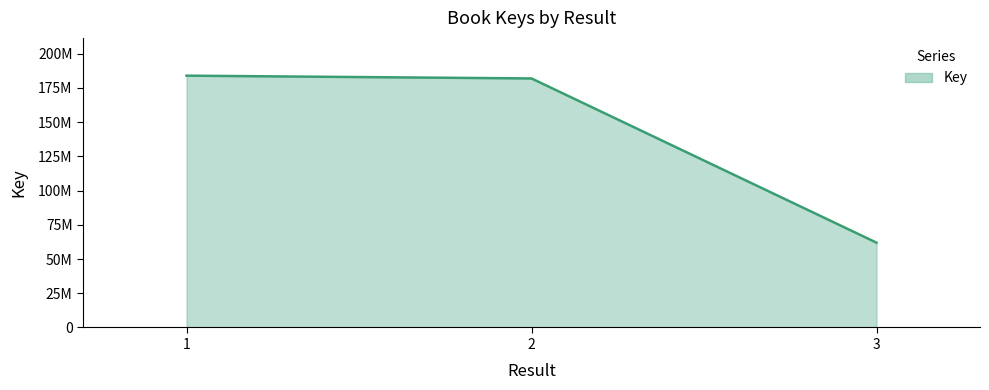

List the labels in order of value, largest first.

1, 2, 3